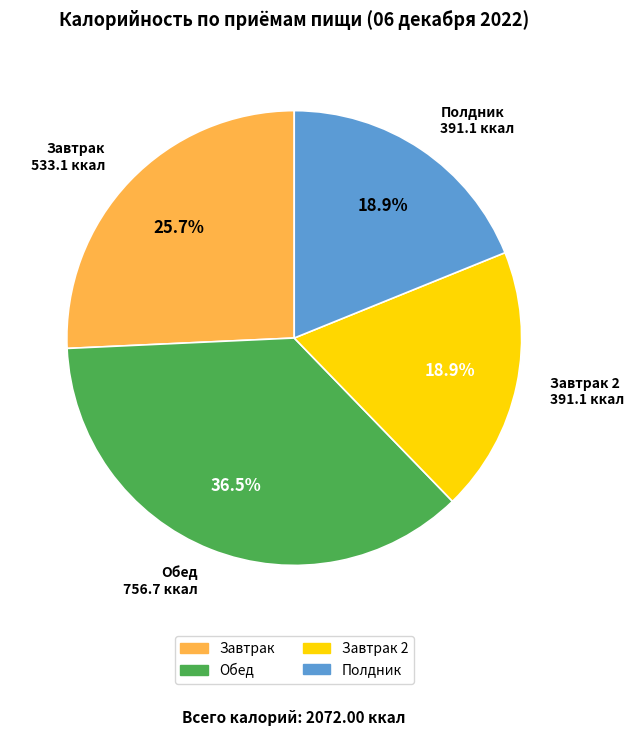

Is there a majority slice in this chart?

No